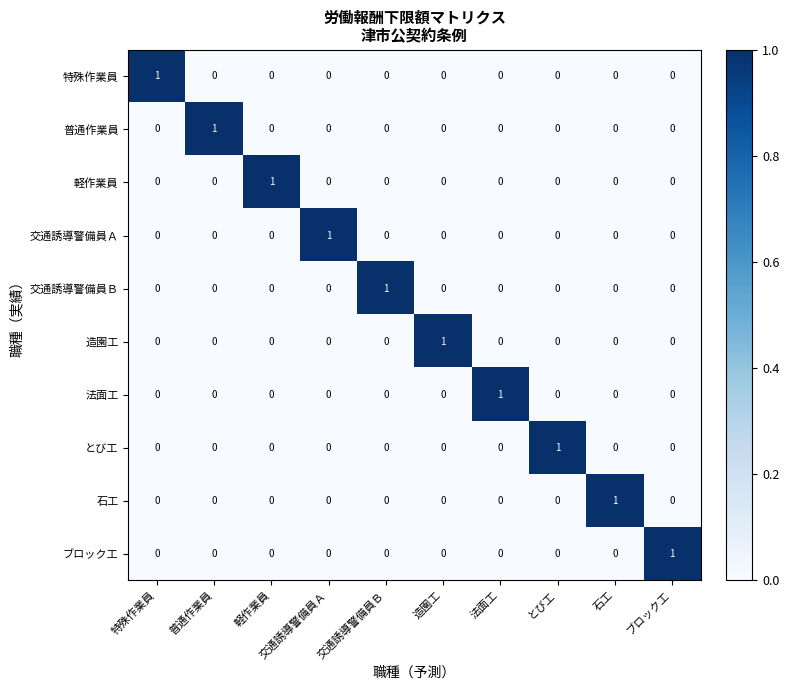

Is it true that とび工 equals 0 at 造園工?

True